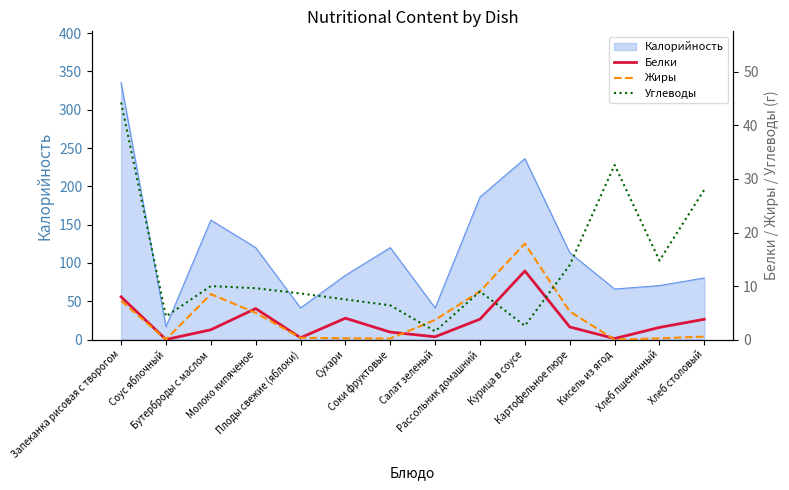

What is the value of the Жиры point at the 7th from the left?

0.2